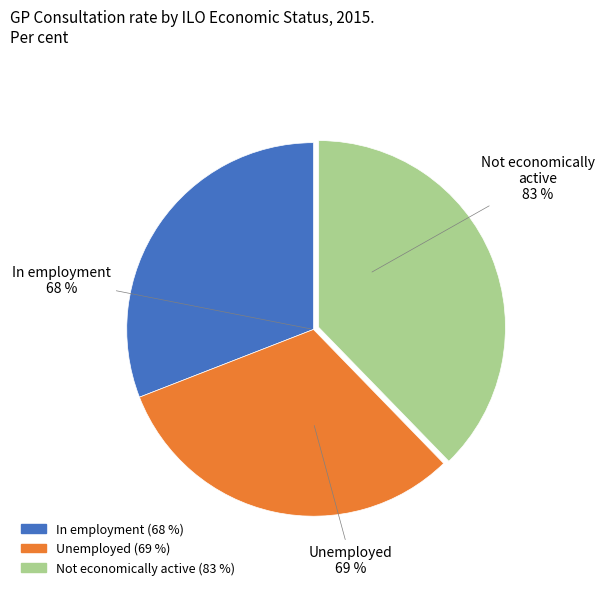

Rank the categories by value from highest to lowest.

Not economically active, Unemployed, In employment